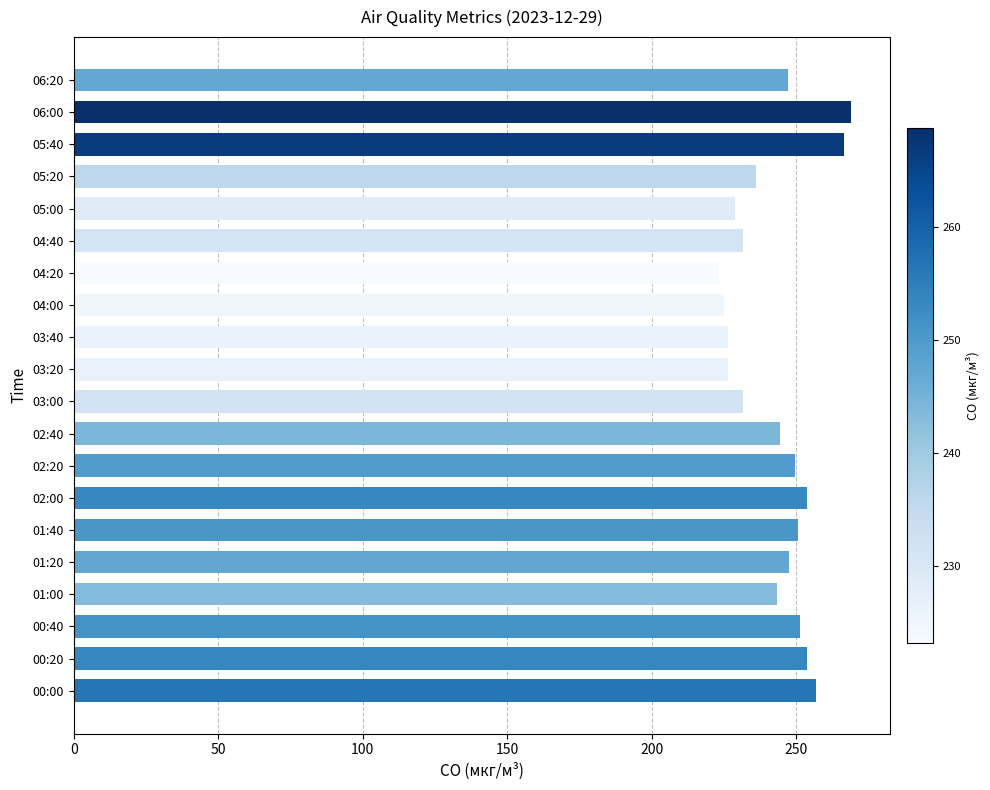

What is the greatest value displayed?

268.8